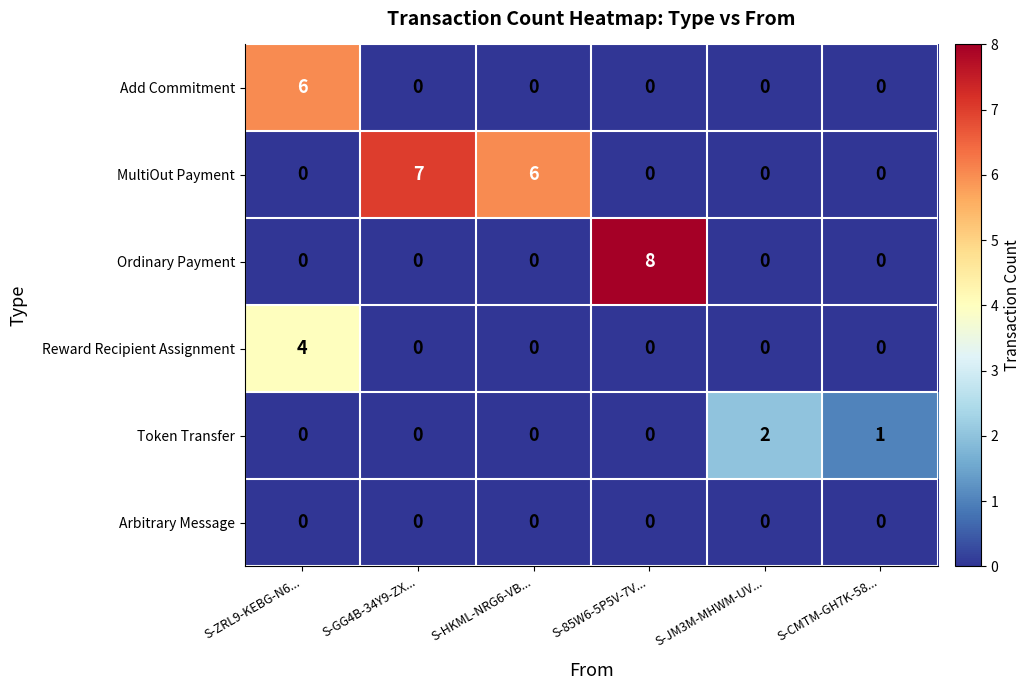

What is the difference between the maximum and minimum values in the MultiOut Payment series?

7